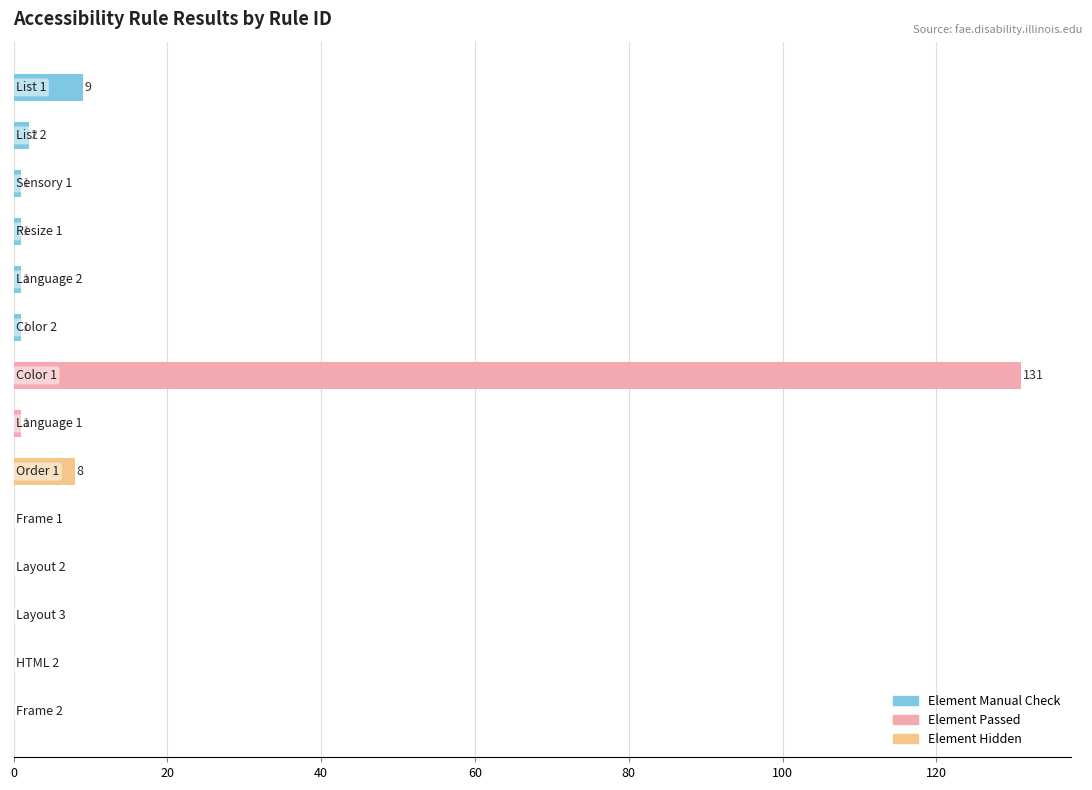

Between 40 and 10, which is larger?

40